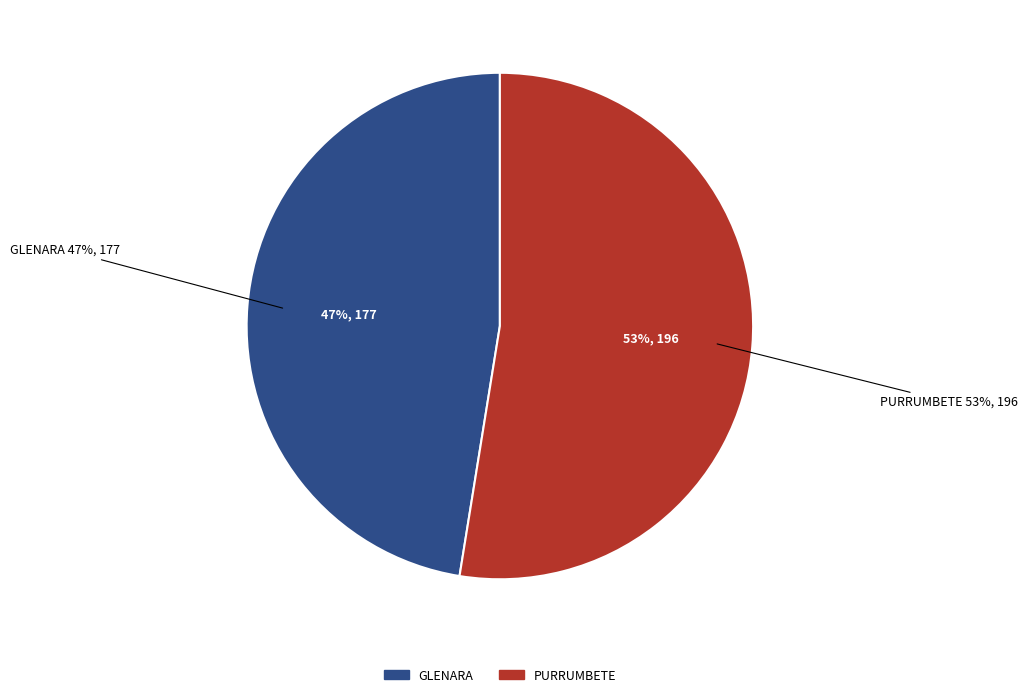

What percentage is the GLENARA slice, to the nearest percent?

47%